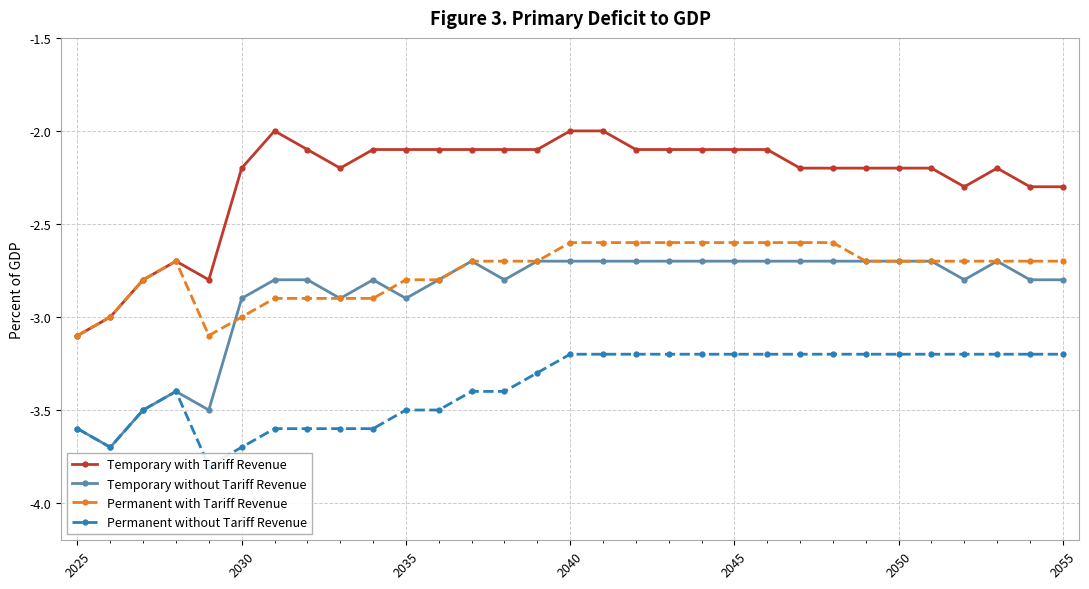

Is it true that Temporary without Tariff Revenue equals -1.4 at 2040?

False